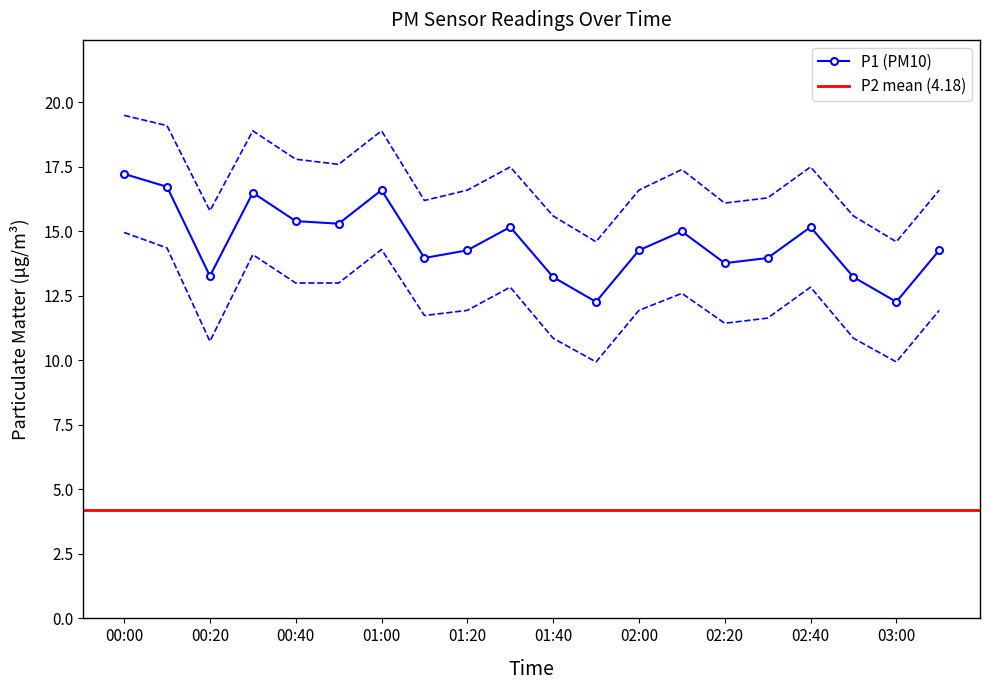

How many interior local peaks does the P1_lower series have?

5